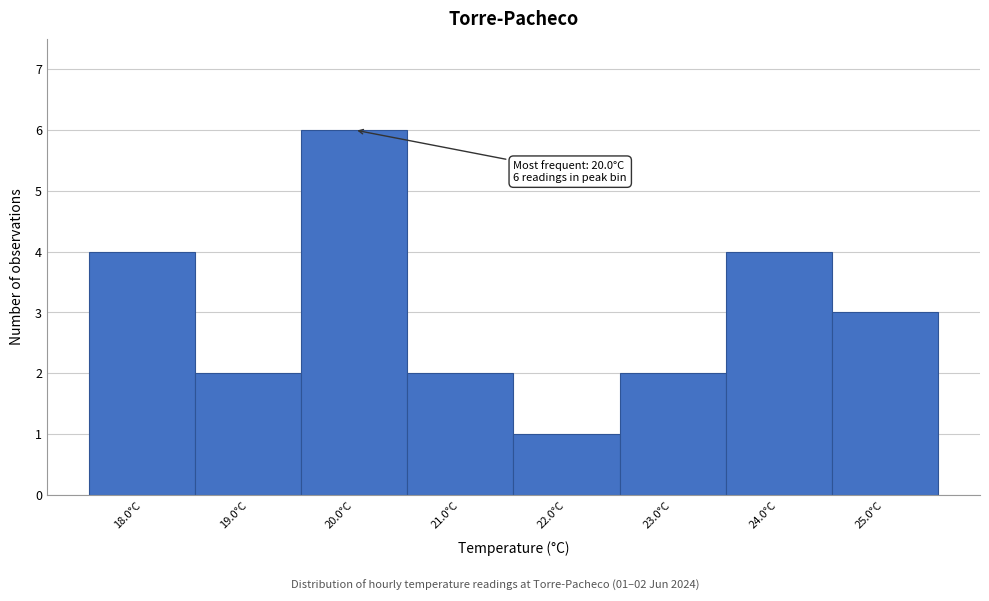

Which range on the x-axis has the tallest bar?

19.5 to 20.5